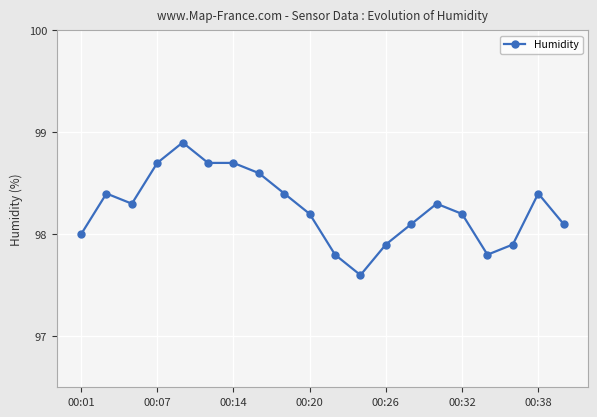

What is the minimum value shown in the chart?

97.6